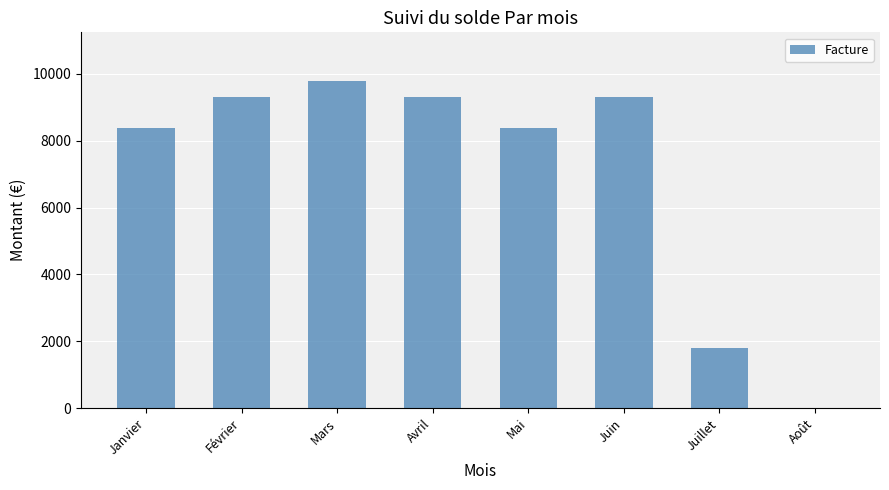

The value at Mai is 13939.7. True or false?

False